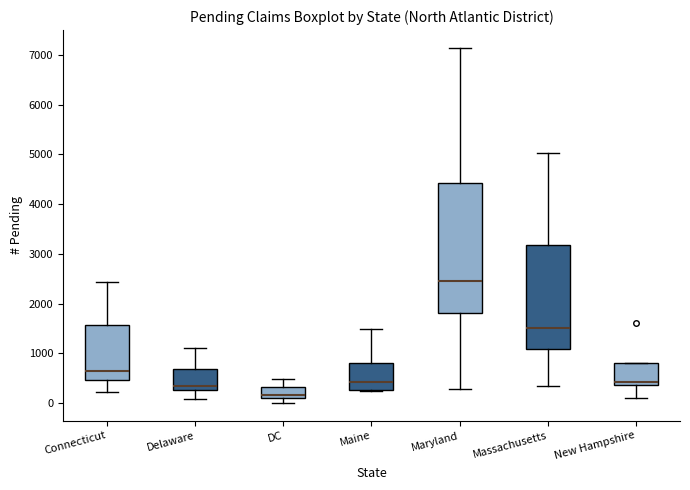

Reading left to right, transcribe this box plot: for each box, give where its median line is, the range the box spans, and where its two whiskers end, as read against the y-axis. The values are not printed on the chart, so give them approximately, as read against the axis.

Connecticut: median 600, box 500 to 1600, whiskers 200 to 2400
Delaware: median 300 (just above the box's lower edge), box 300 to 700, whiskers 100 to 1100
DC: median 200, box 100 to 300, whiskers 0 to 500
Maine: median 400, box 300 to 800, whiskers 200 to 1500
Maryland: median 2500, box 1800 to 4400, whiskers 300 to 7100
Massachusetts: median 1500, box 1100 to 3200, whiskers 300 to 5000
New Hampshire: median 400 (just above the box's lower edge), box 400 to 800, whiskers 100 to 800